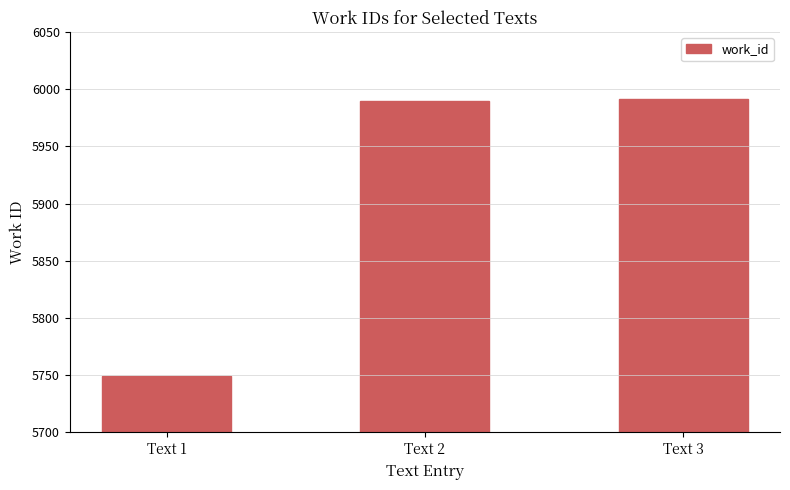

The value at Text 1 is 5749. True or false?

True